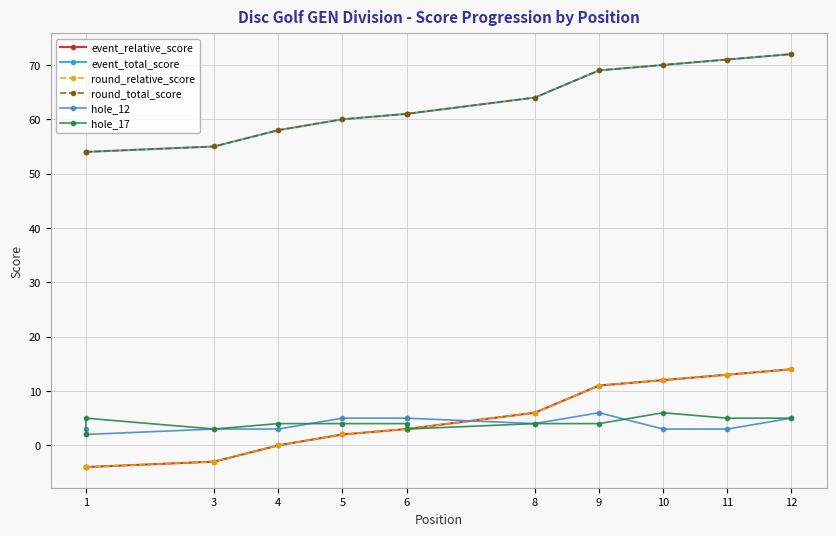

Count the number of data series in this chart.

6